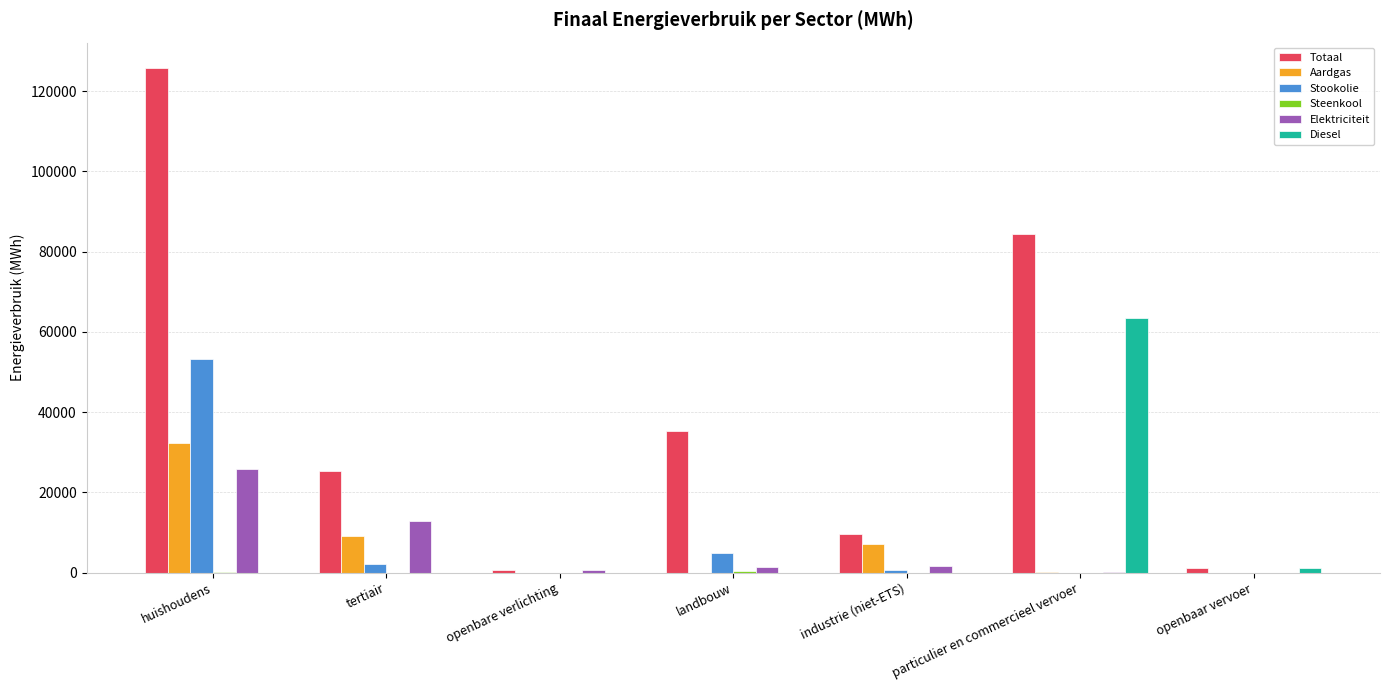

Is the value of Aardgas at huishoudens greater than the value of Elektriciteit at tertiair?

Yes